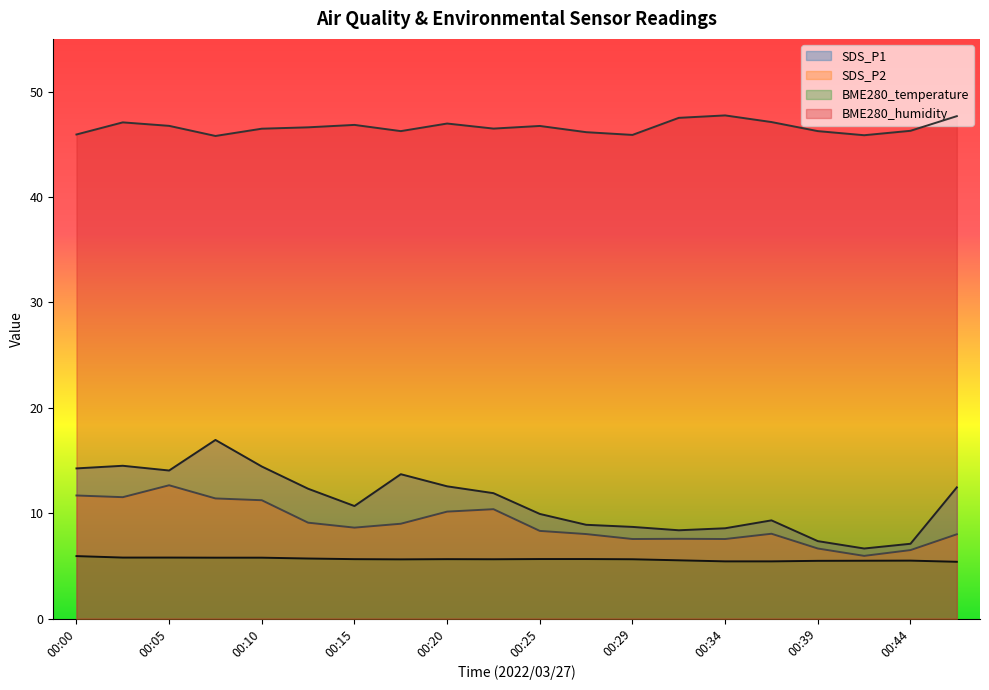

What is the highest value of the BME280_humidity series?

47.7